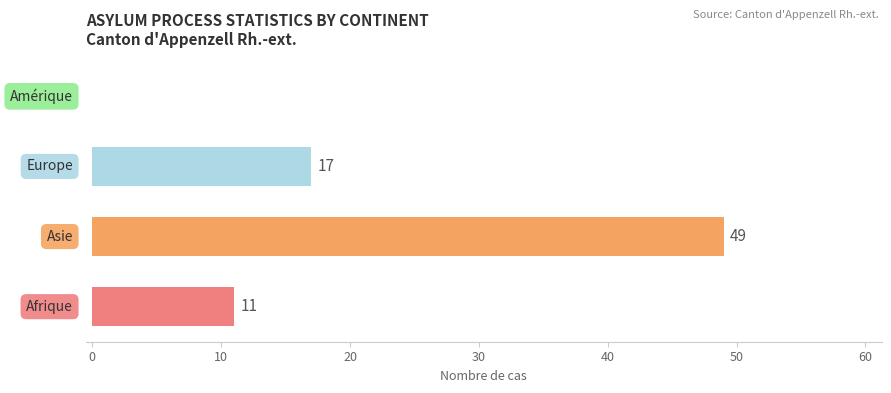

What is the maximum value shown in the chart?

49